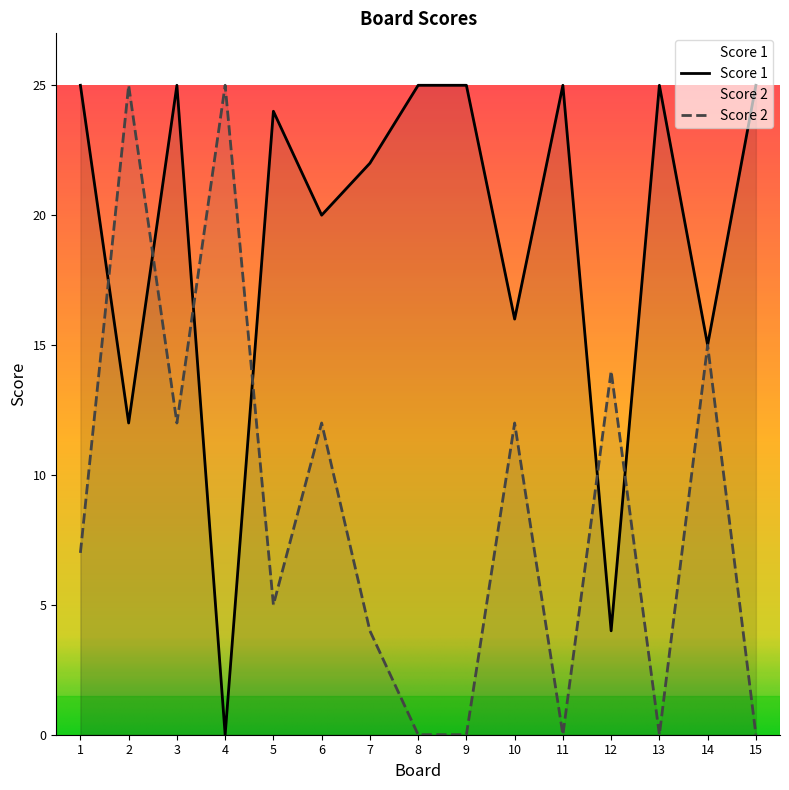

How many values in the Score 2 series are below 7?

7